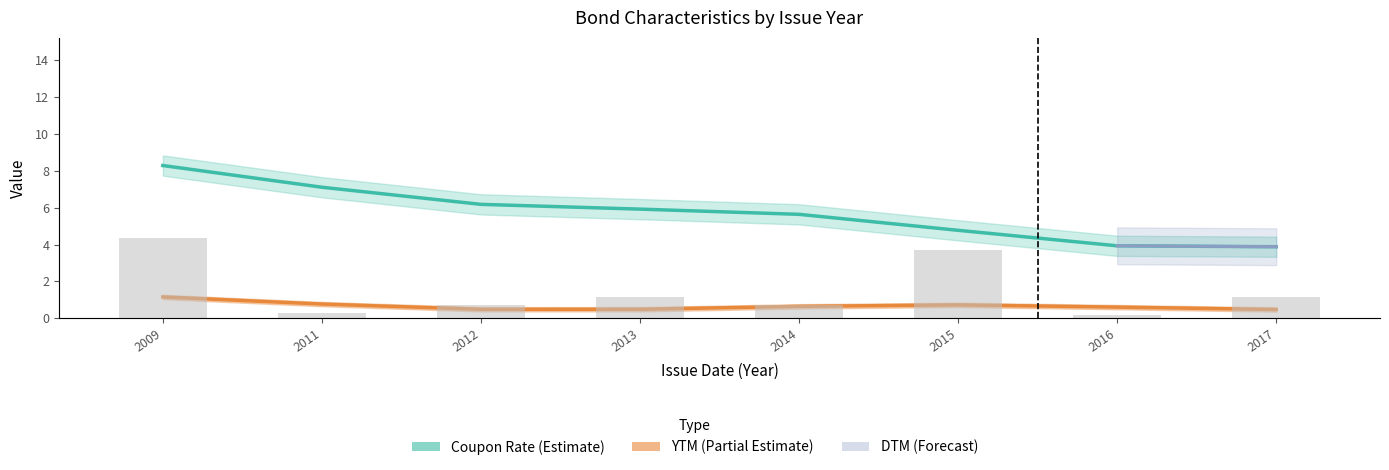

Count the number of categories in the chart.

8